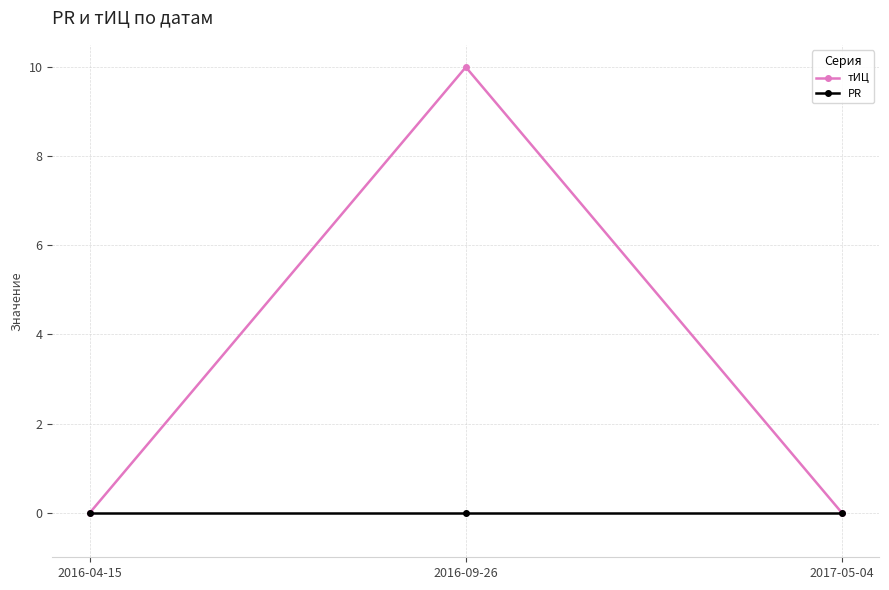

List the series in order of their peak value, highest first.

тИЦ, PR